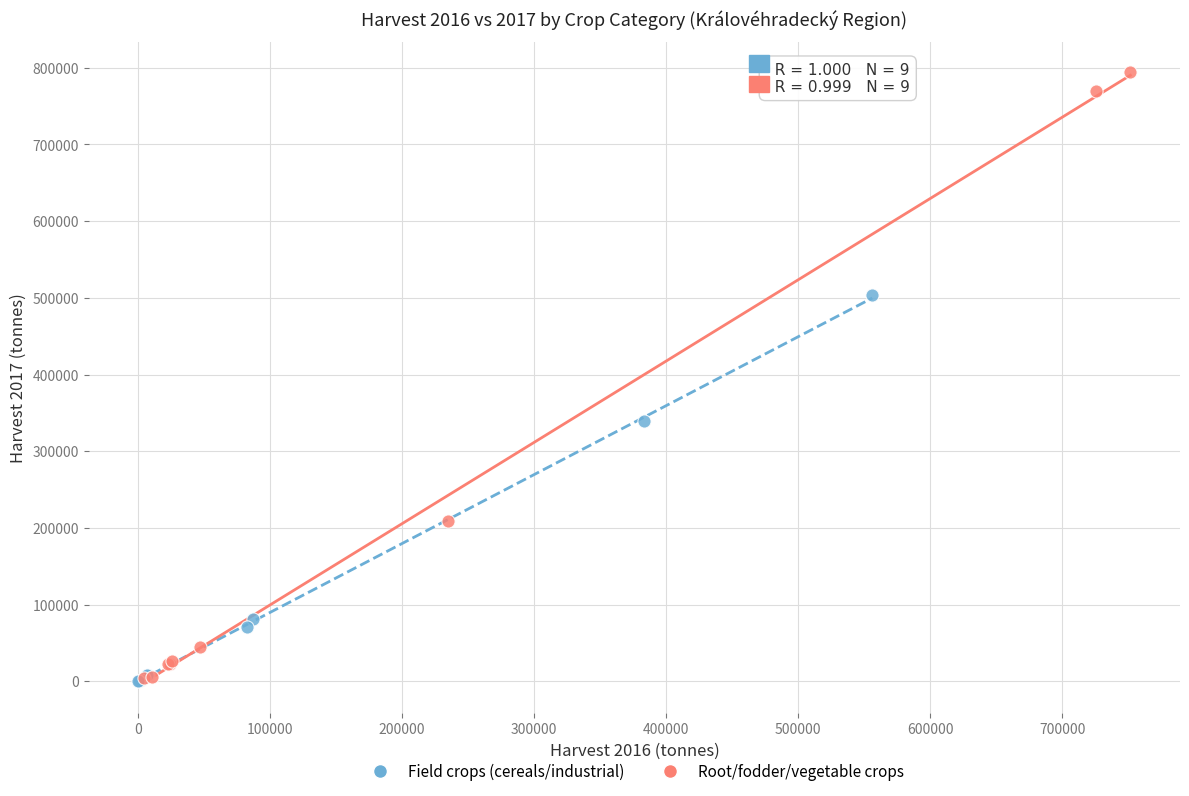

Which series reaches the maximum Y coordinate?

Root/fodder/vegetable crops